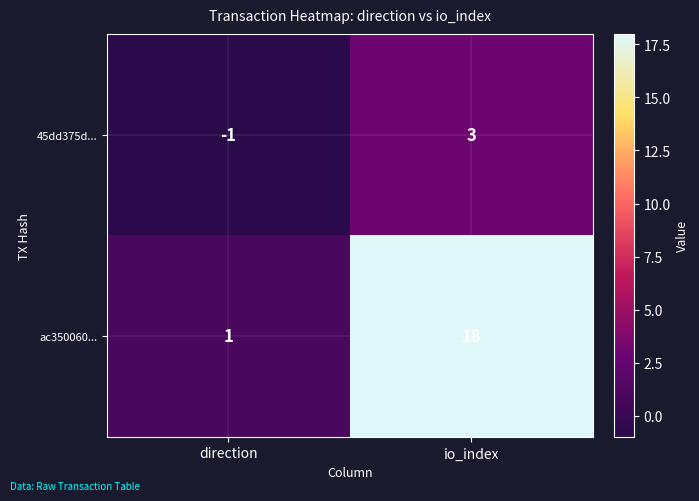

List the series in order of their peak value, highest first.

ac350060..., 45dd375d...